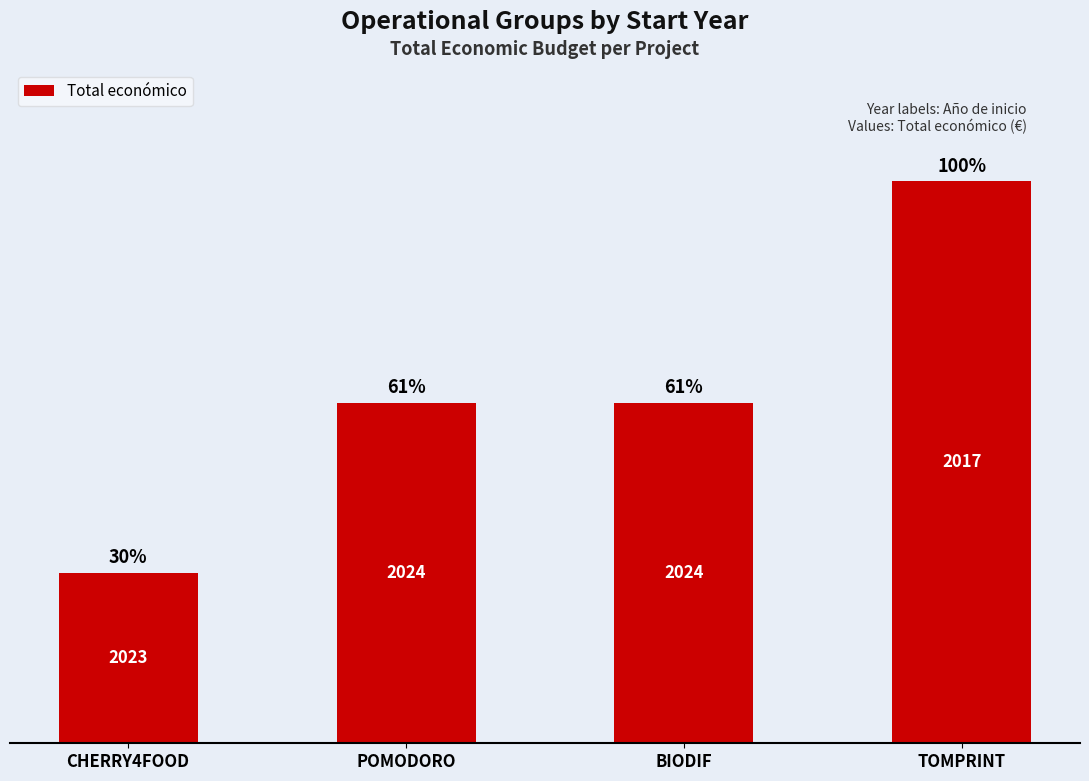

What is the smallest value displayed?

299983